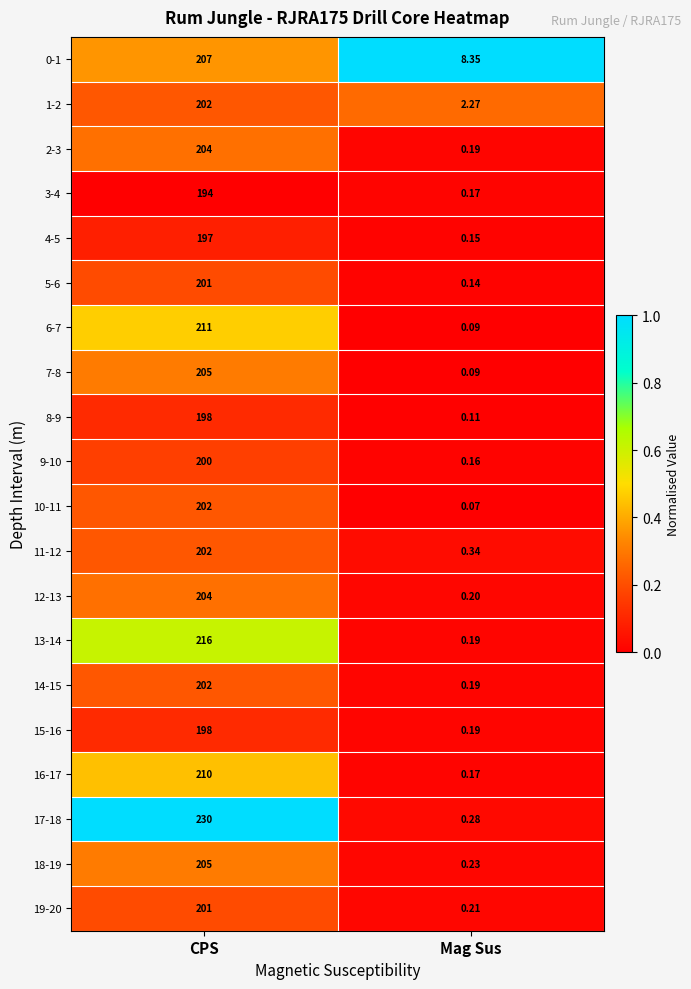

List the labels in order of 4-5 value, smallest first.

Mag Sus, CPS